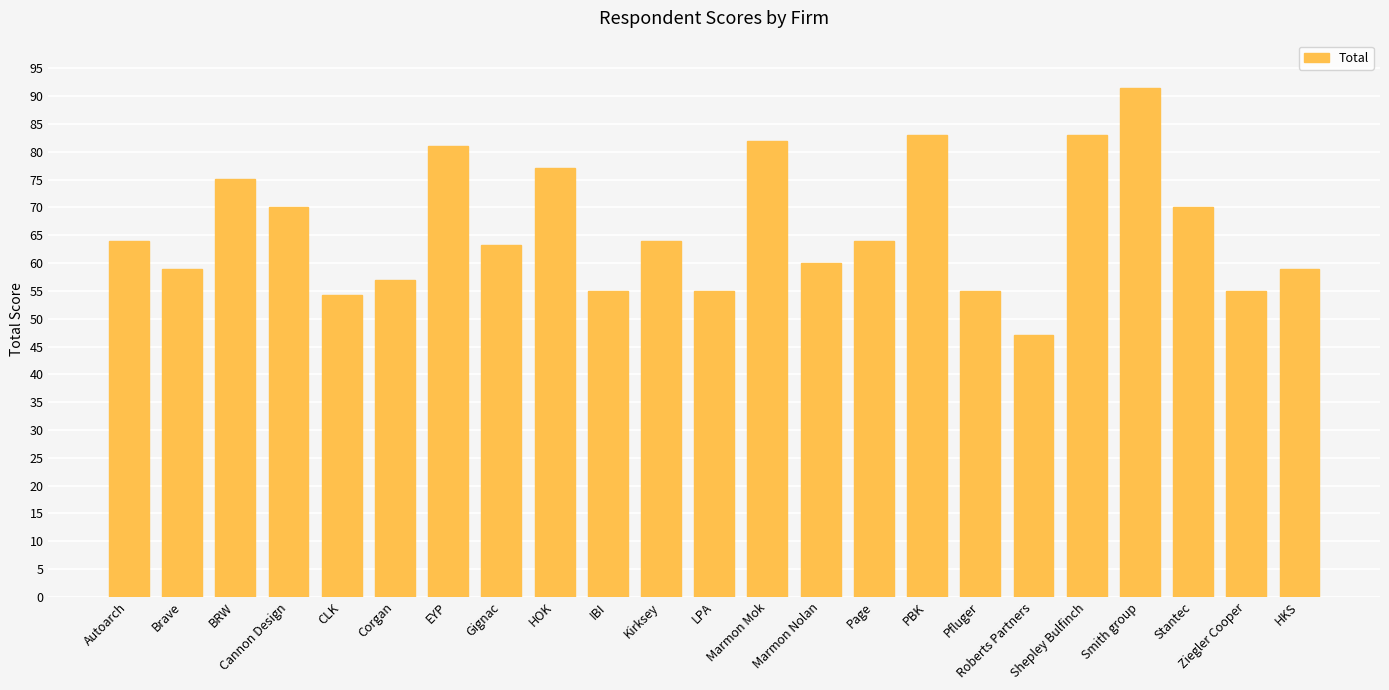

Approximately how many times larger is the value at Stantec compared to Marmon Nolan?

1.2